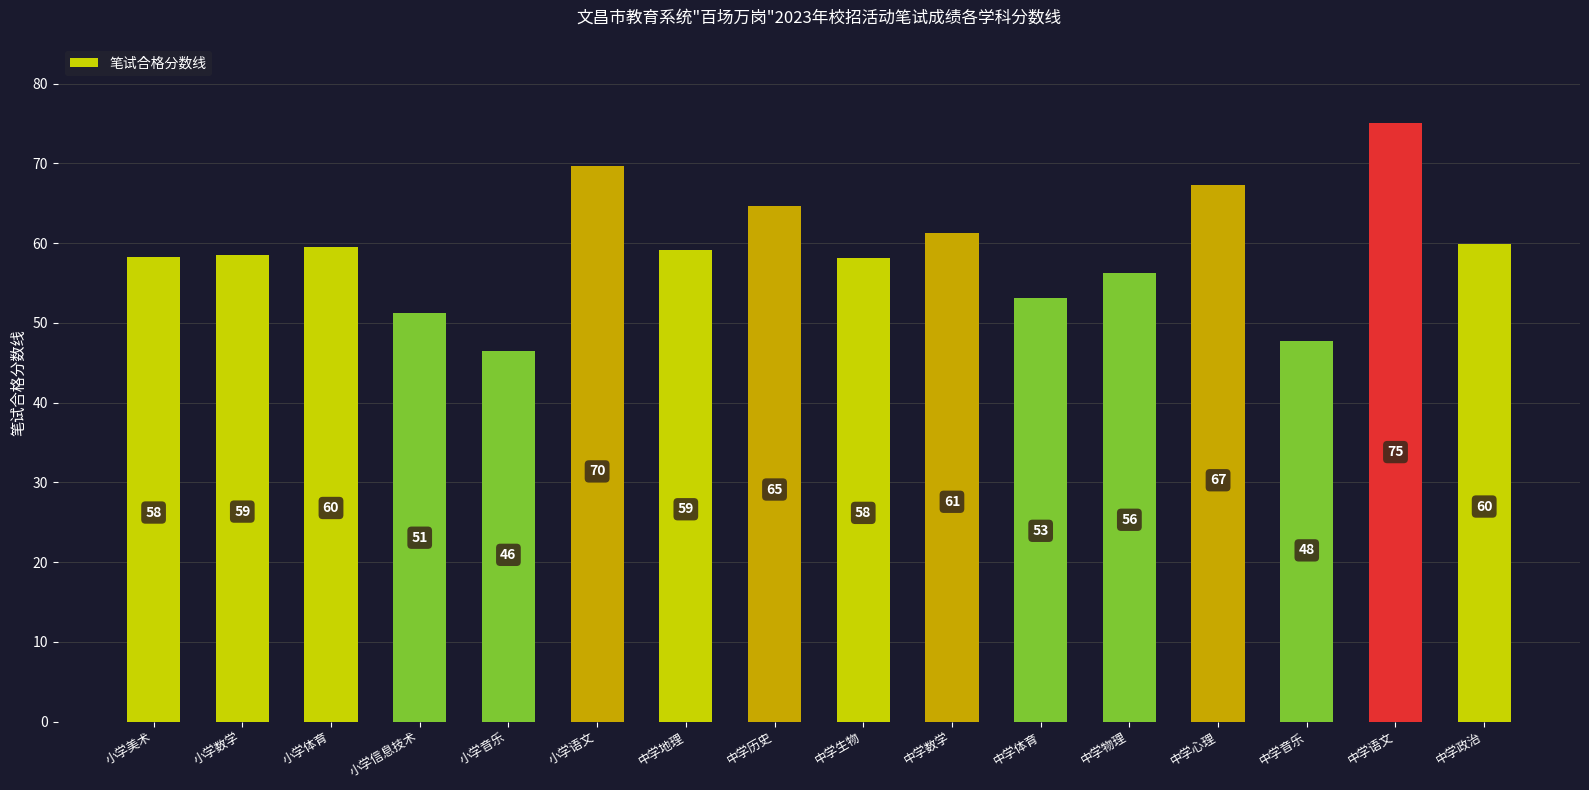

What is the smallest value displayed?

46.5